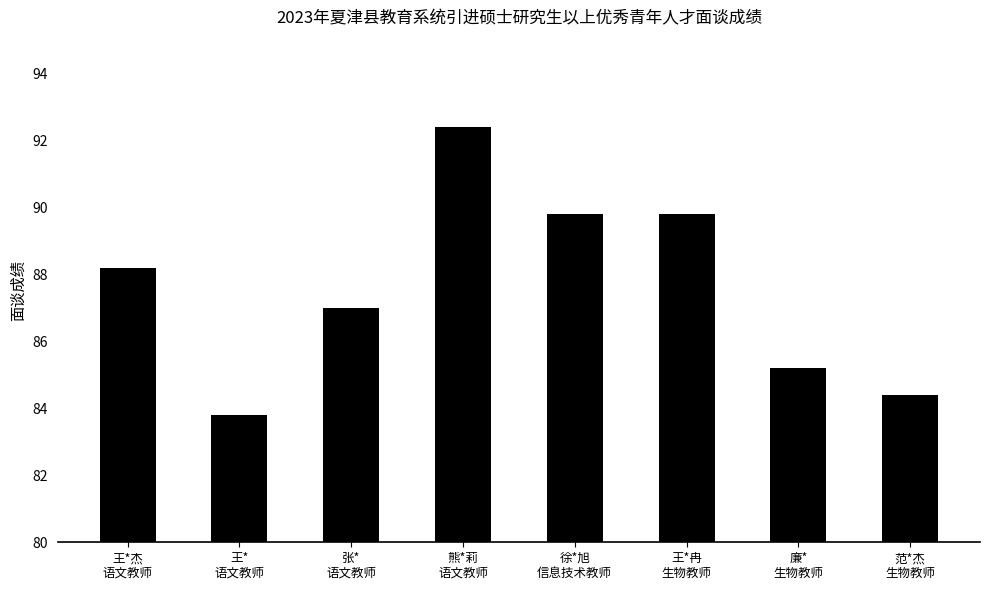

Reading right to left, extract all data points from this chart.

范*杰
生物教师=84.4	廉*
生物教师=85.2	王*冉
生物教师=89.8	徐*旭
信息技术教师=89.8	熊*莉
语文教师=92.4	张*
语文教师=87.0	王*
语文教师=83.8	王*杰
语文教师=88.2